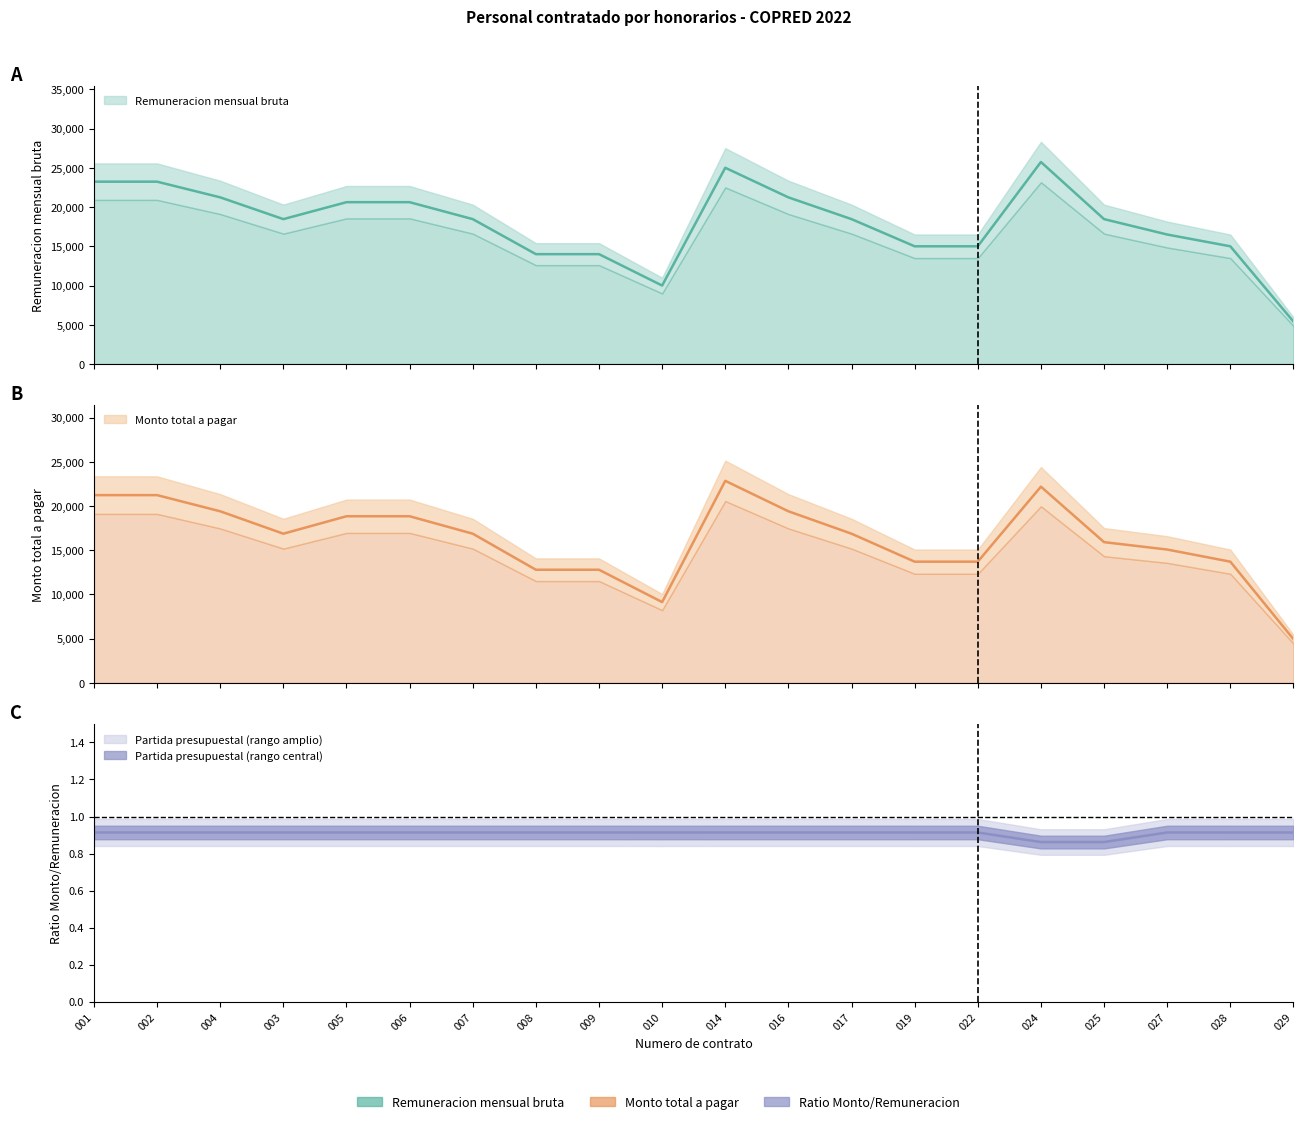

How many interior local valleys does the Monto total a pagar series have?

2